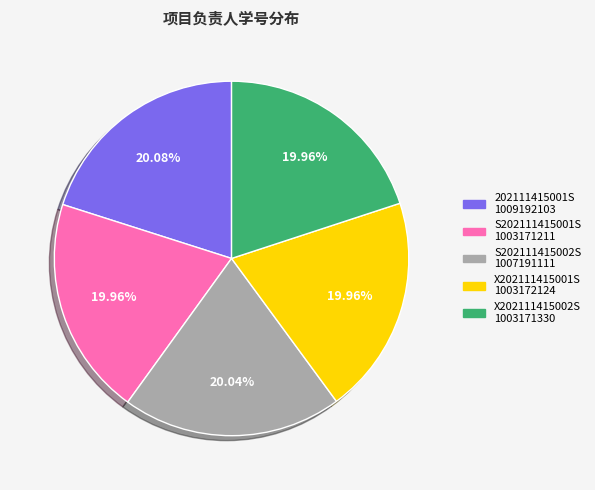

To the nearest percent, what is the combined percentage of 202111415001S and S202111415001S?

40%